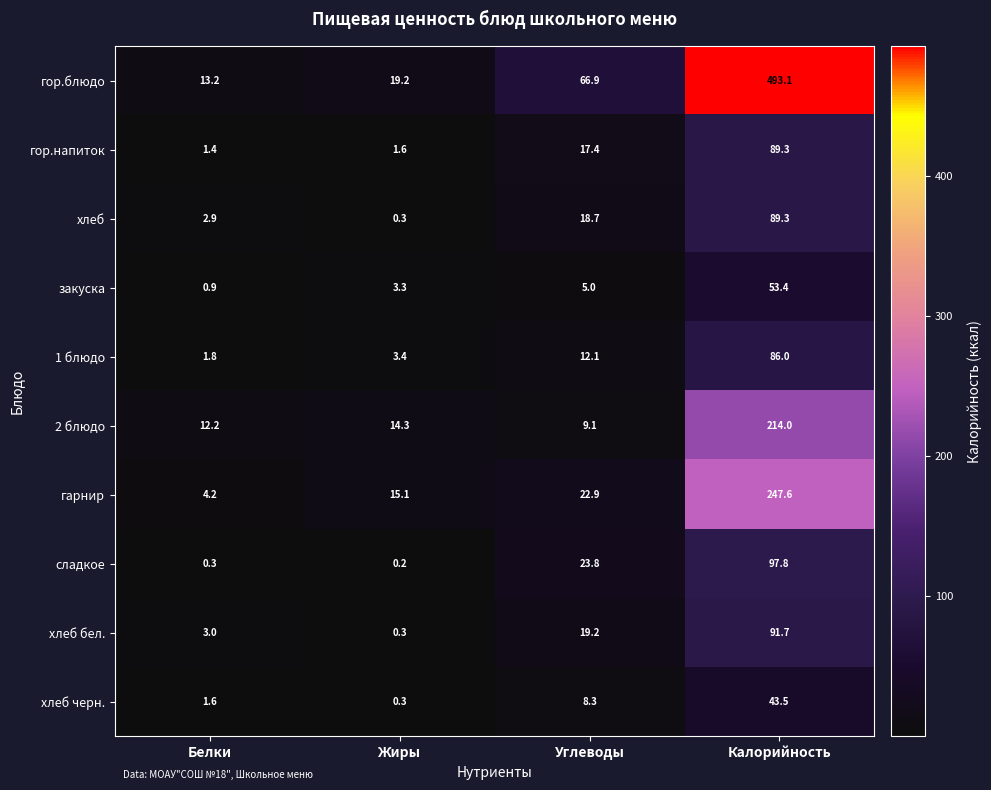

Rank the series at Белки from lowest to highest value.

сладкое, закуска, гор.напиток, хлеб черн., 1 блюдо, хлеб, хлеб бел., гарнир, 2 блюдо, гор.блюдо